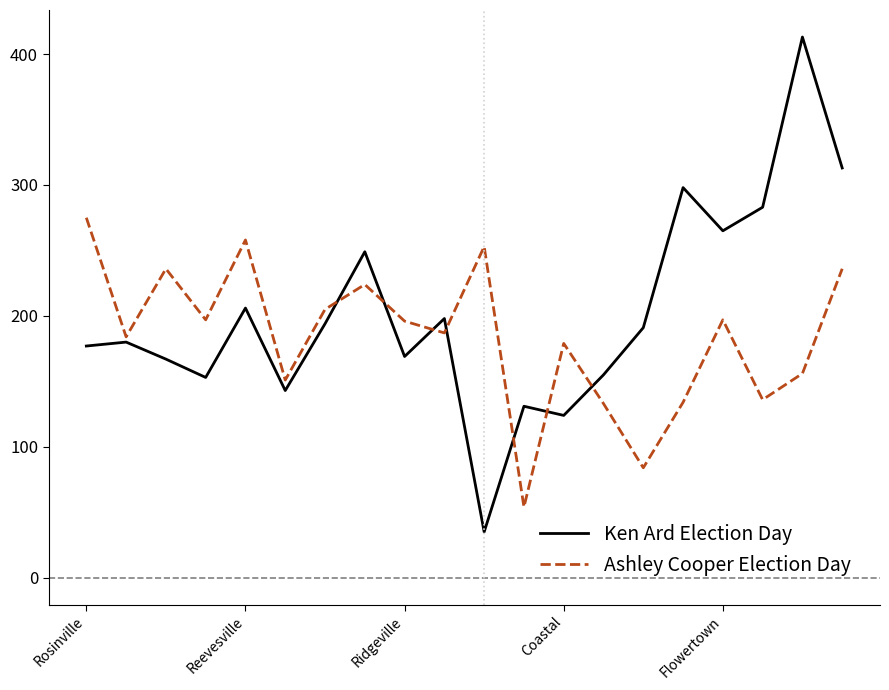

List the series in order of their peak value, lowest first.

Ashley Cooper Election Day, Ken Ard Election Day